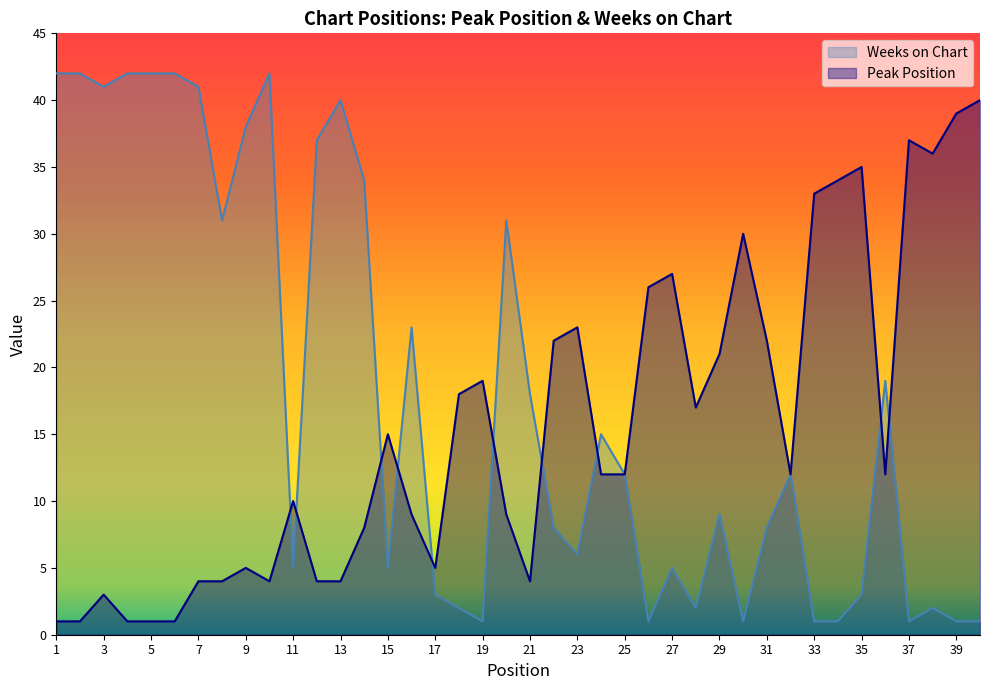

At which category is the sum across all series the highest?

10